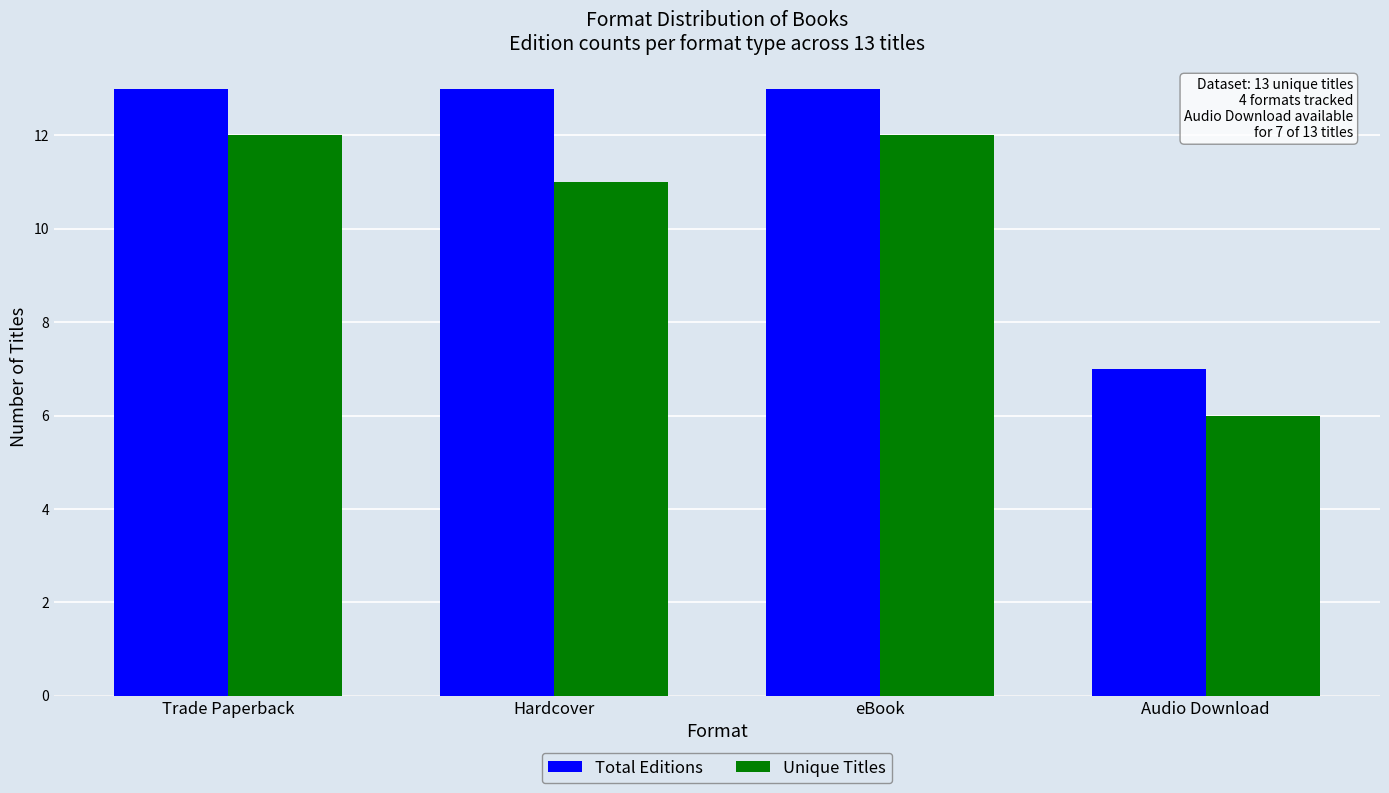

Is the value of Unique Titles at Hardcover greater than the value of Total Editions at Hardcover?

No